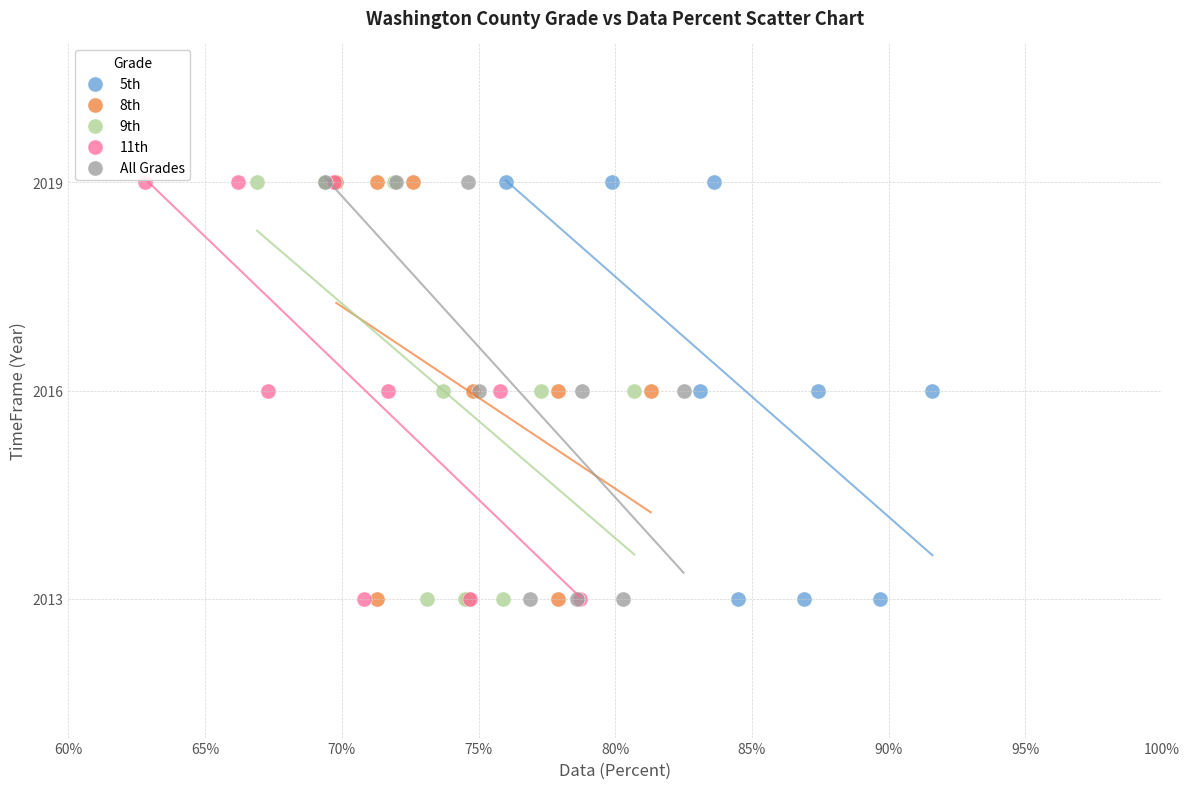

What are all the series names shown in the legend?

5th, 8th, 9th, 11th, All Grades